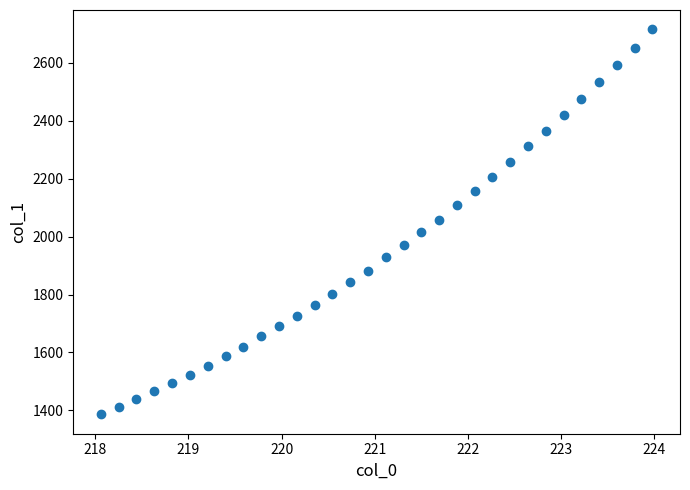

What is the range of X values (max minus min)?

5.9